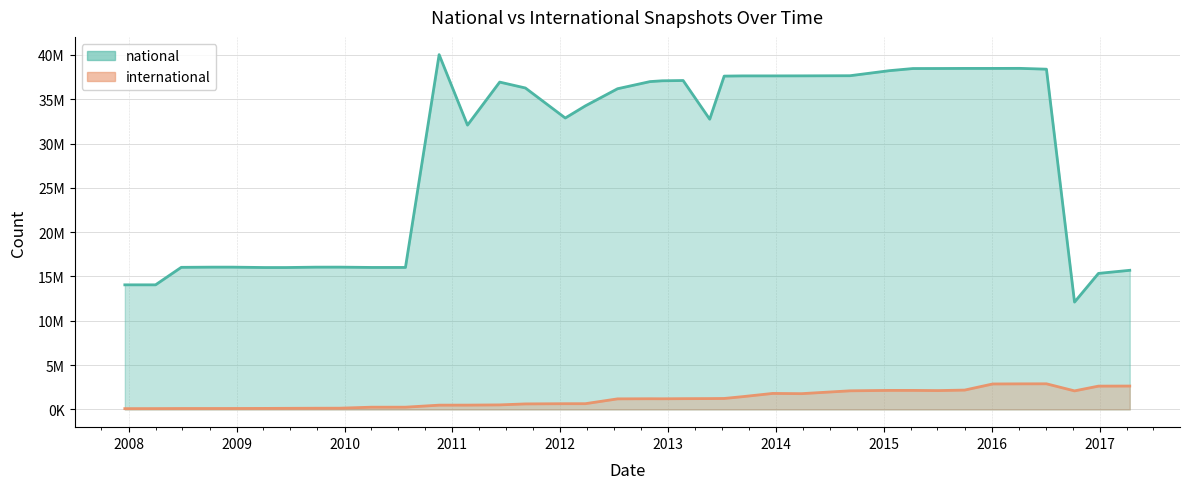

What is the sum of the national values at 2013-09-10 and 2013-12-20?

75294815